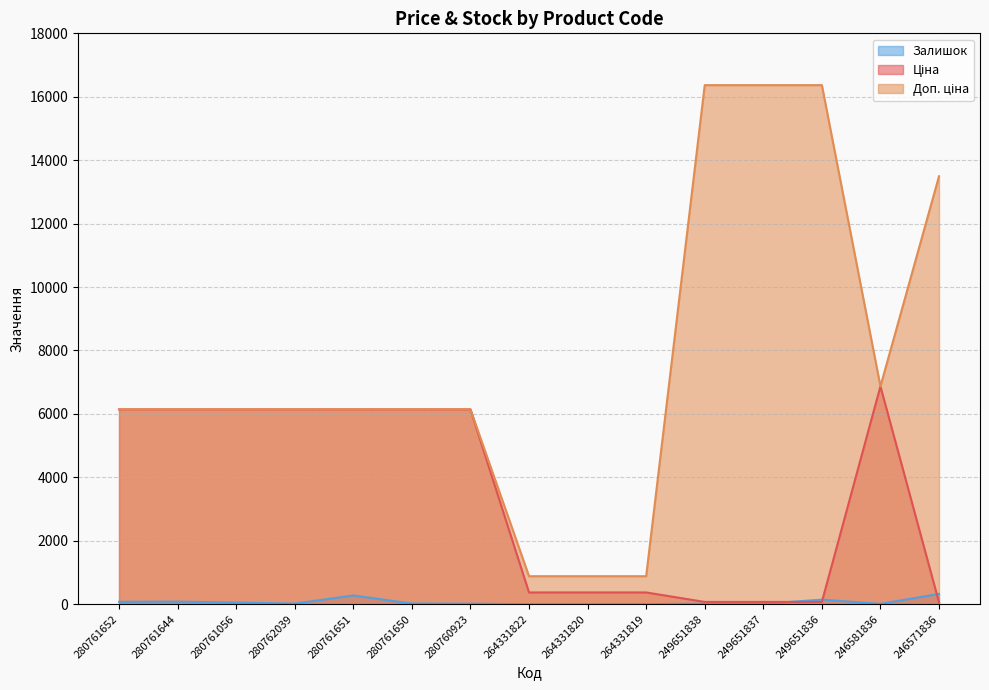

Reading left to right, what are all the values shown in this chart?

Ціна: 280761652=6143.2	280761644=6143.2	280761056=6143.2	280762039=6143.2	280761651=6143.2	280761650=6143.2	280760923=6143.2	264331822=371.4	264331820=371.4	264331819=371.4	249651838=72.7	249651837=72.7	249651836=72.7	246581836=6869.4	246571836=60.0
Доп. ціна: 280761652=6143.2	280761644=6143.2	280761056=6143.2	280762039=6143.2	280761651=6143.2	280761650=6143.2	280760923=6143.2	264331822=883.0	264331820=883.0	264331819=883.0	249651838=16366.5	249651837=16366.5	249651836=16366.5	246581836=6869.4	246571836=13493.2
Залишок: 280761652=77.0	280761644=82.0	280761056=53.0	280762039=20.0	280761651=276.0	280761650=21.0	280760923=17.0	264331822=0.0	264331820=1.0	264331819=0.0	249651838=19.0	249651837=13.0	249651836=145.0	246581836=10.0	246571836=326.0